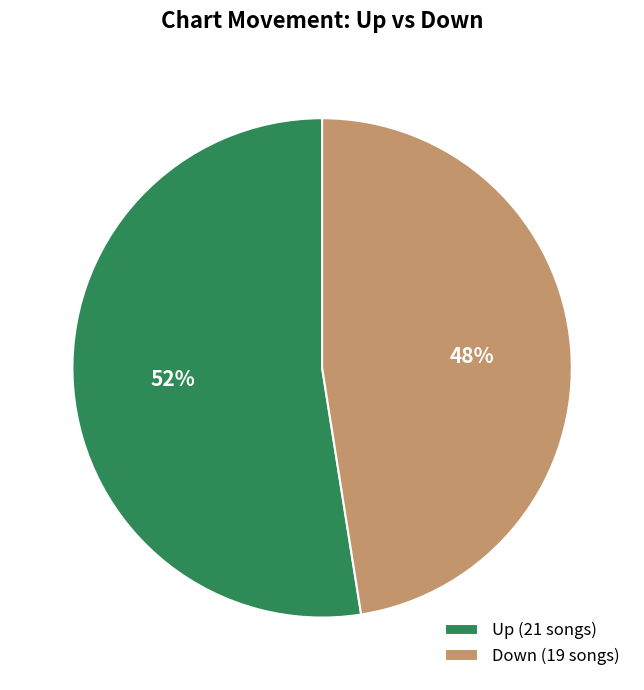

Which has a higher value, Up (21 songs) or Down (19 songs)?

Up (21 songs)